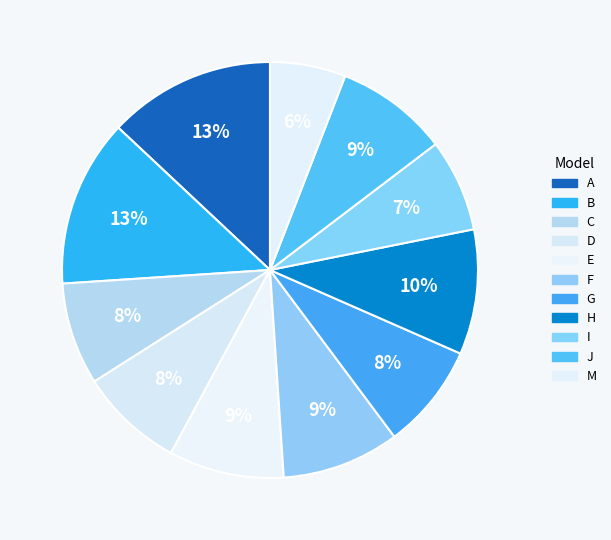

How many segments does this pie chart have?

11